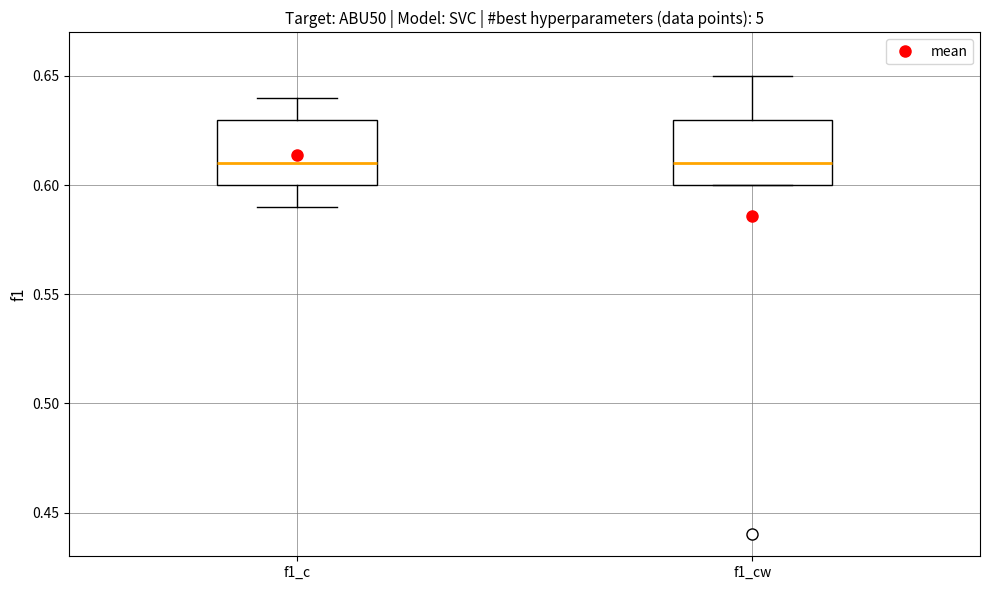

Where is the upper edge of the box for f1_cw on the y-axis? The values are not printed on the chart, so give them approximately, as read against the axis.

0.63